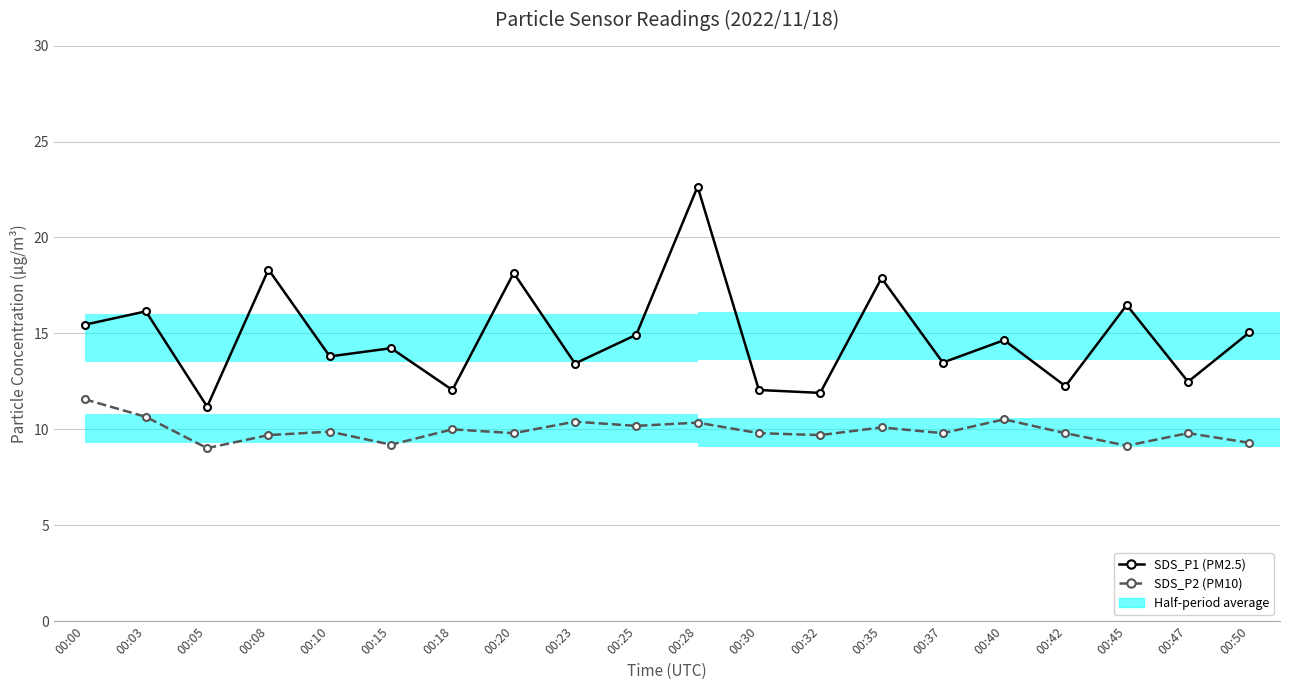

At which category is the sum across all series the highest?

00:28